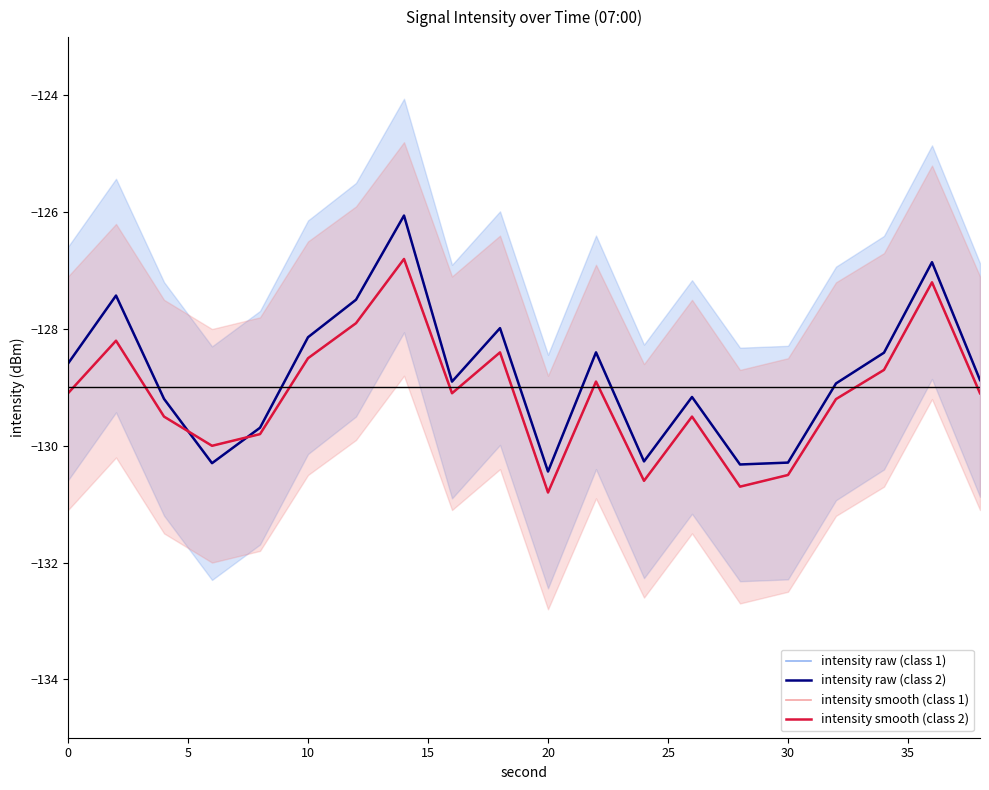

How many values in the intensity smooth (class 1) series are below -129?

12